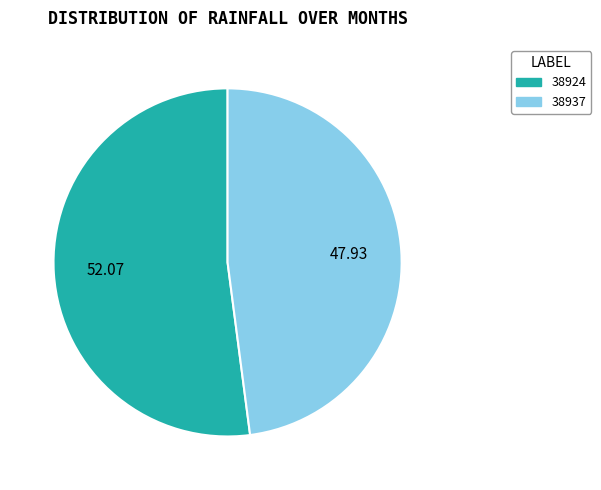

Count the number of slices in the pie.

2